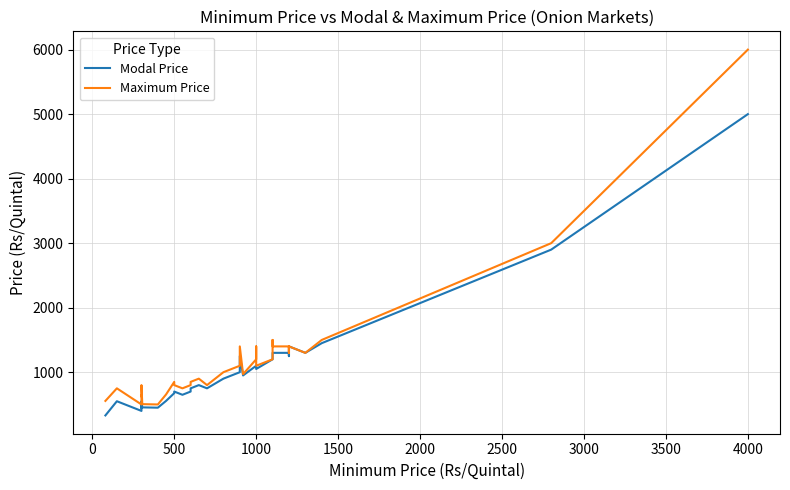

Is the value of Maximum Price at 16 greater than the value of Modal Price at 17?

Yes